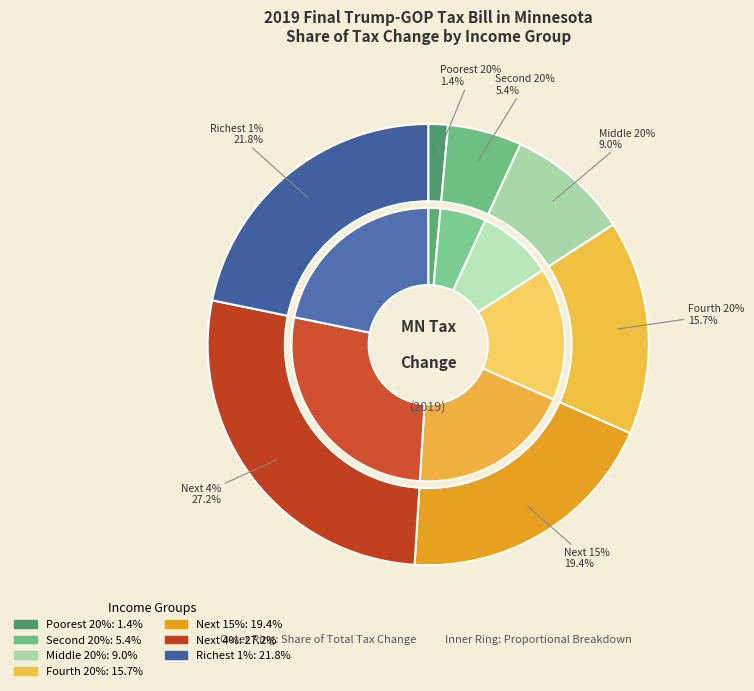

How many segments does this pie chart have?

7